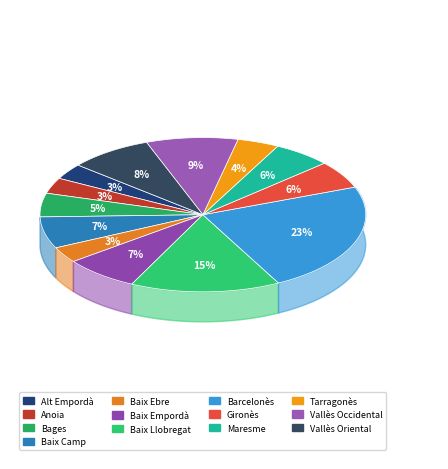

Which category has the smallest portion of the pie?

Alt Empordà